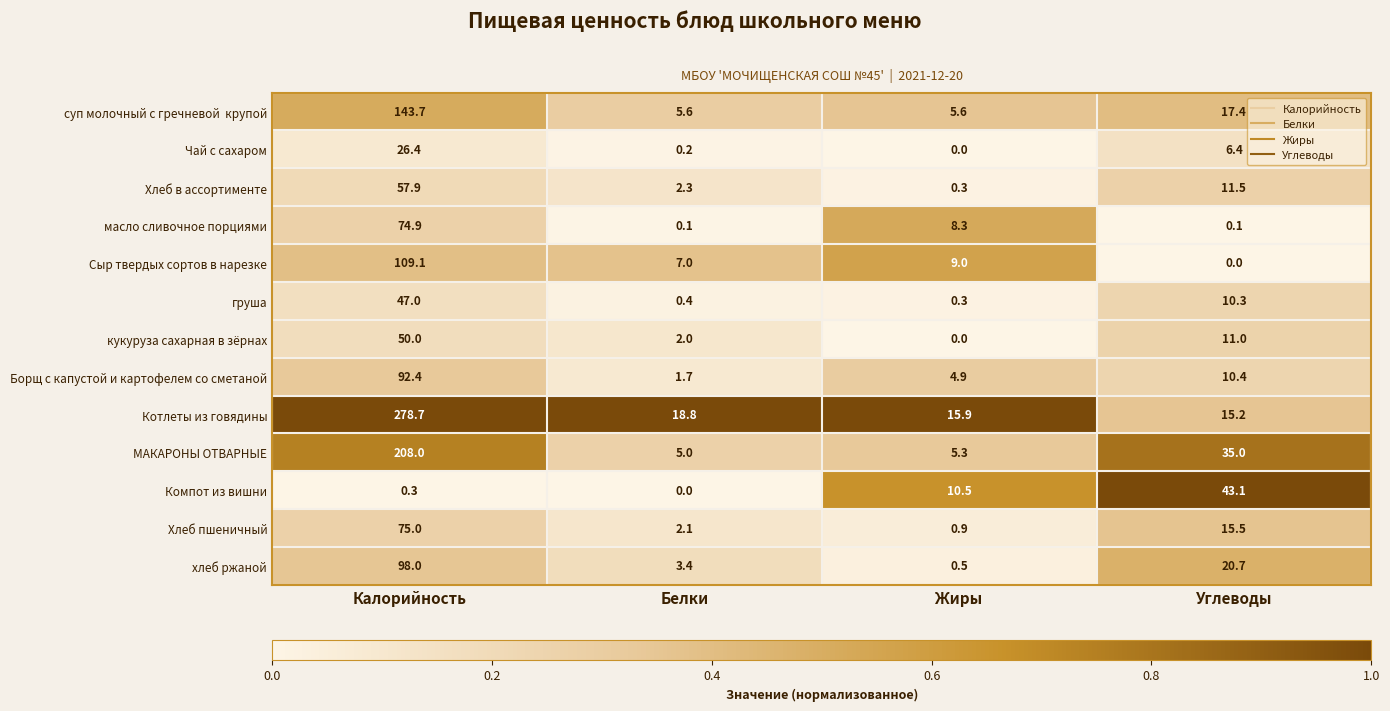

What is the total value across all series at Белки?

48.6